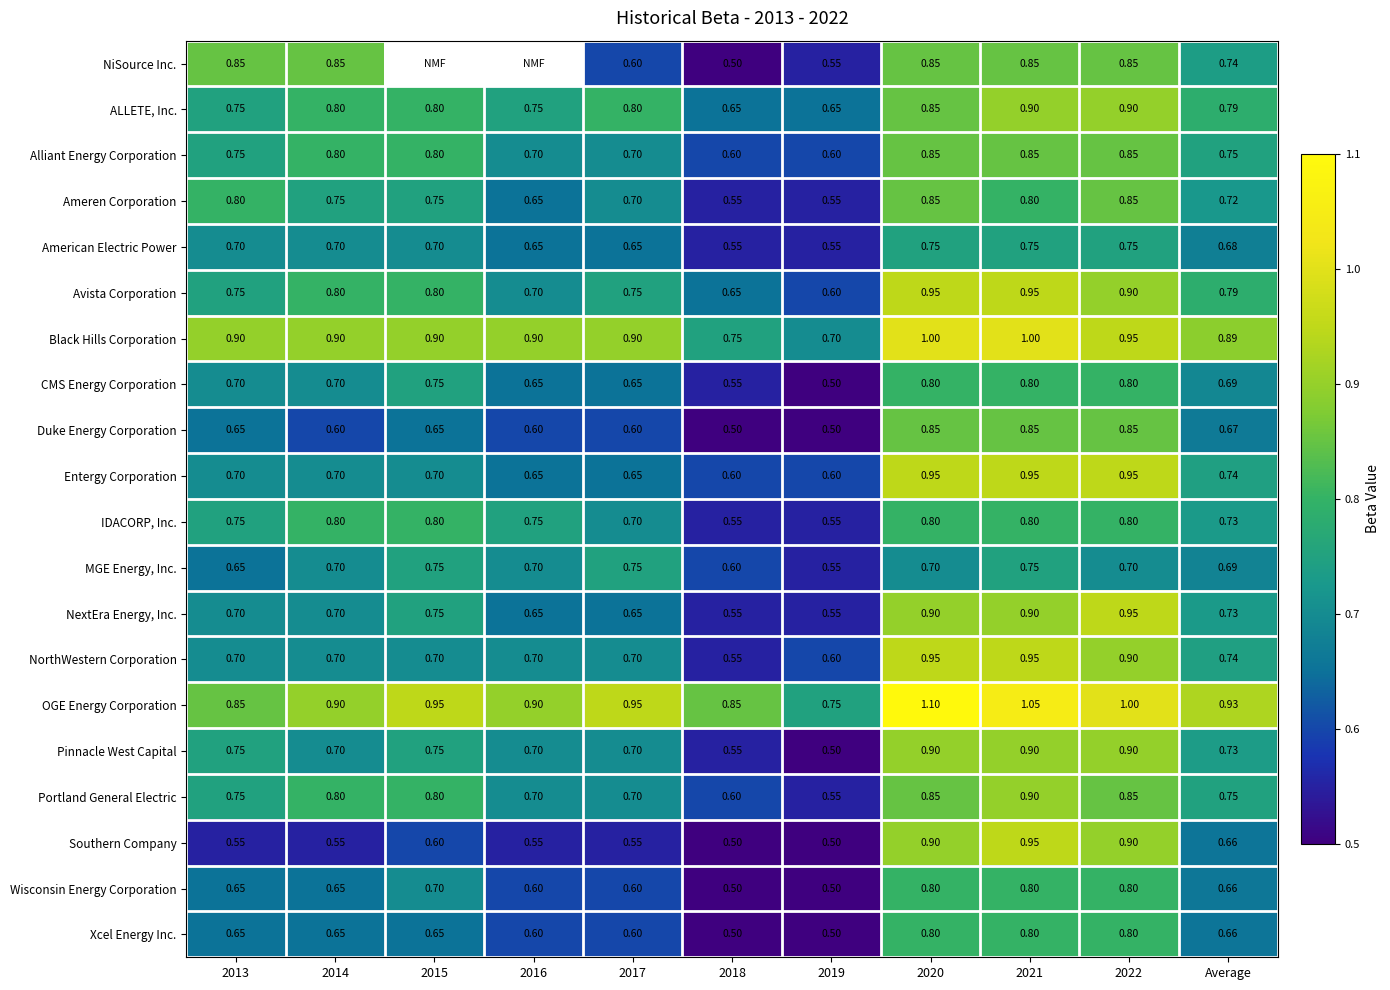

Count the Duke Energy Corporation values in the range 0 to 1.

11